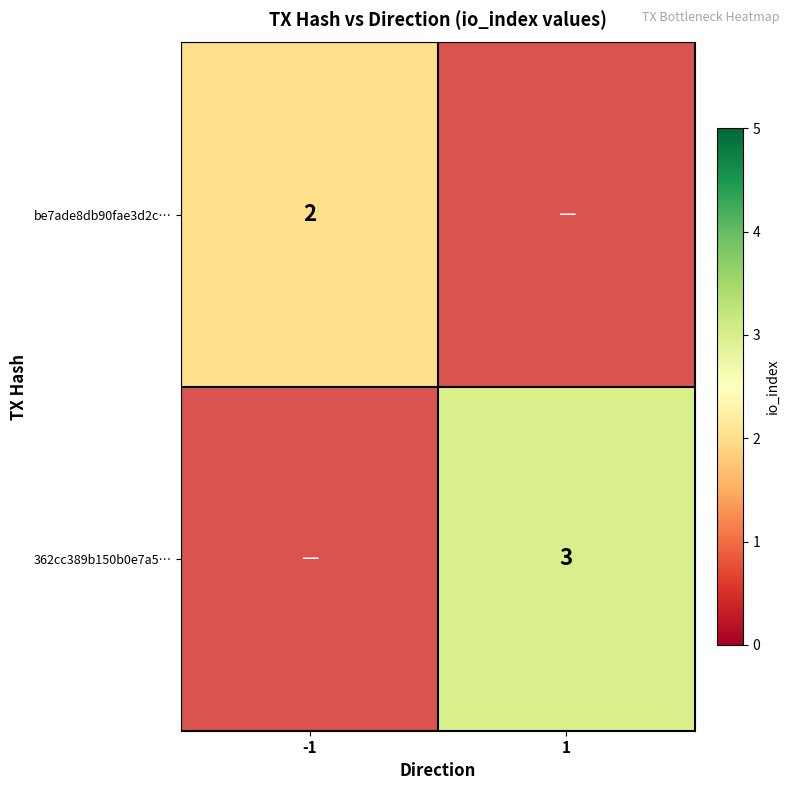

The value of be7ade8db90fae3d2c… at -1 is 2. True or false?

True